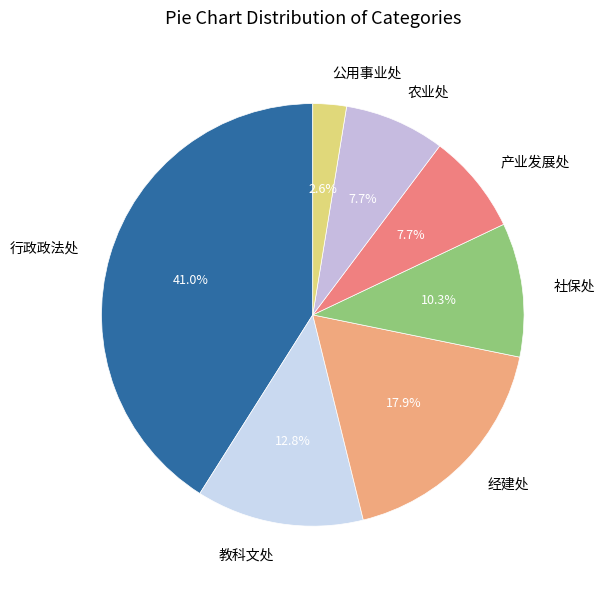

Does 经建处 account for over 50% of the chart?

No